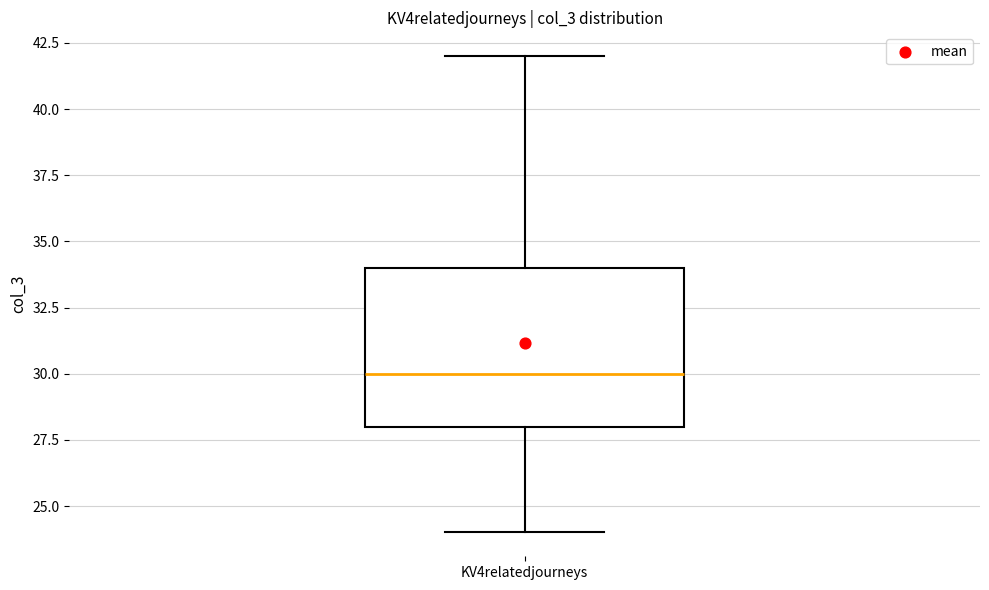

Read this box plot against the y-axis: the position of the median line, the range covered by the box, and the ends of both whiskers. The values are not printed on the chart, so give them approximately, as read against the axis.

median 30, box 28 to 34, whiskers 24 to 42